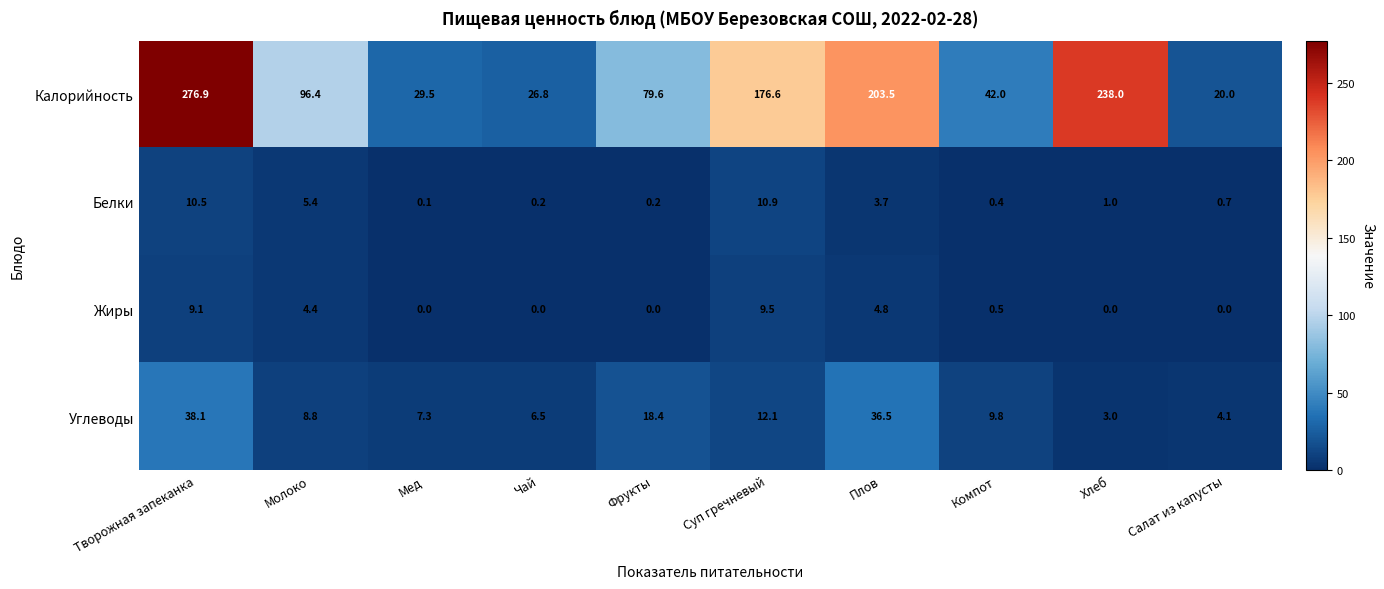

Which series has the largest range (max minus min)?

Калорийность